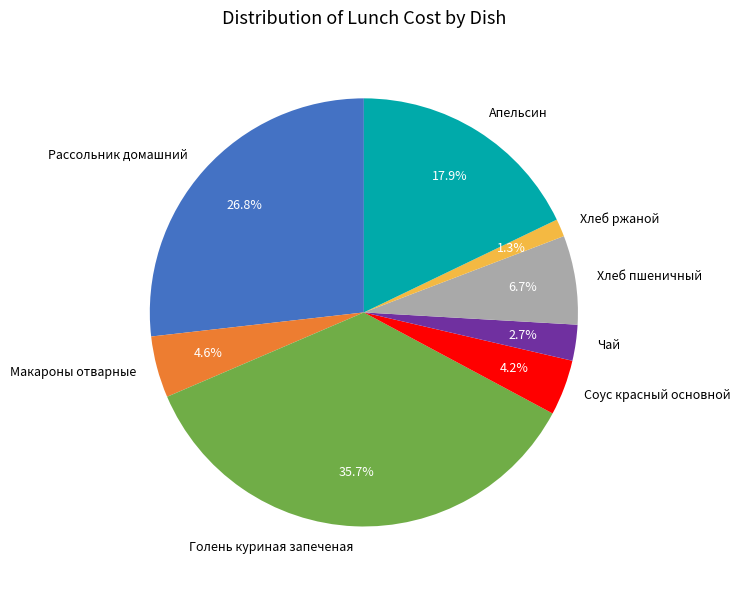

Does Апельсин represent more than half of the total?

No